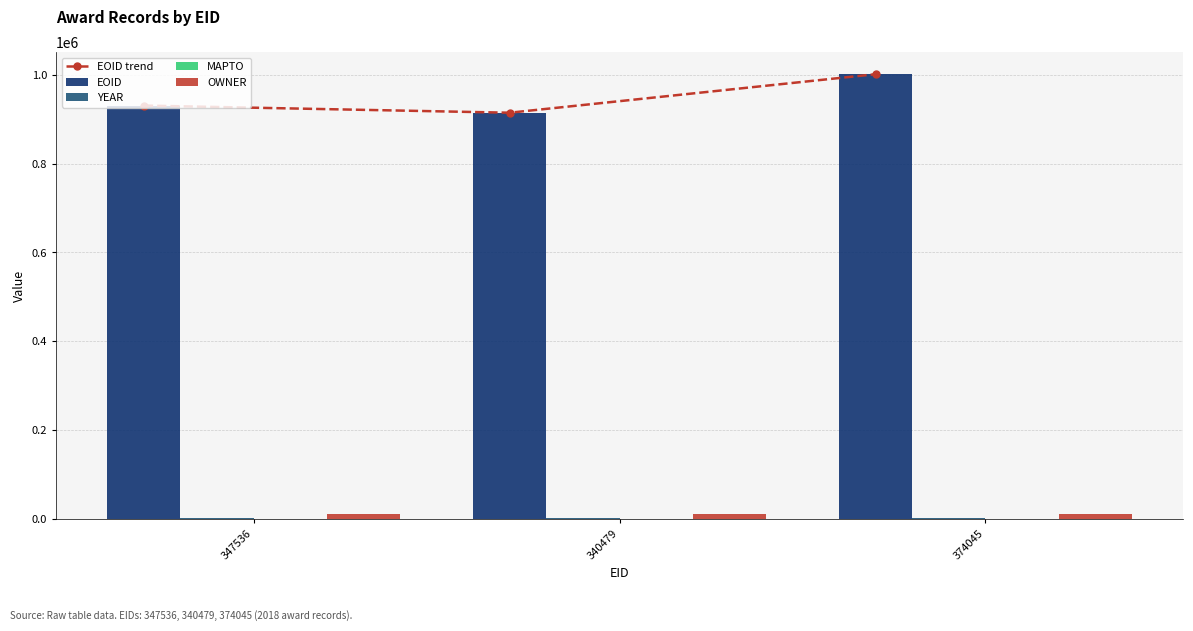

Where is YEAR nearest to the value 2018?

347536